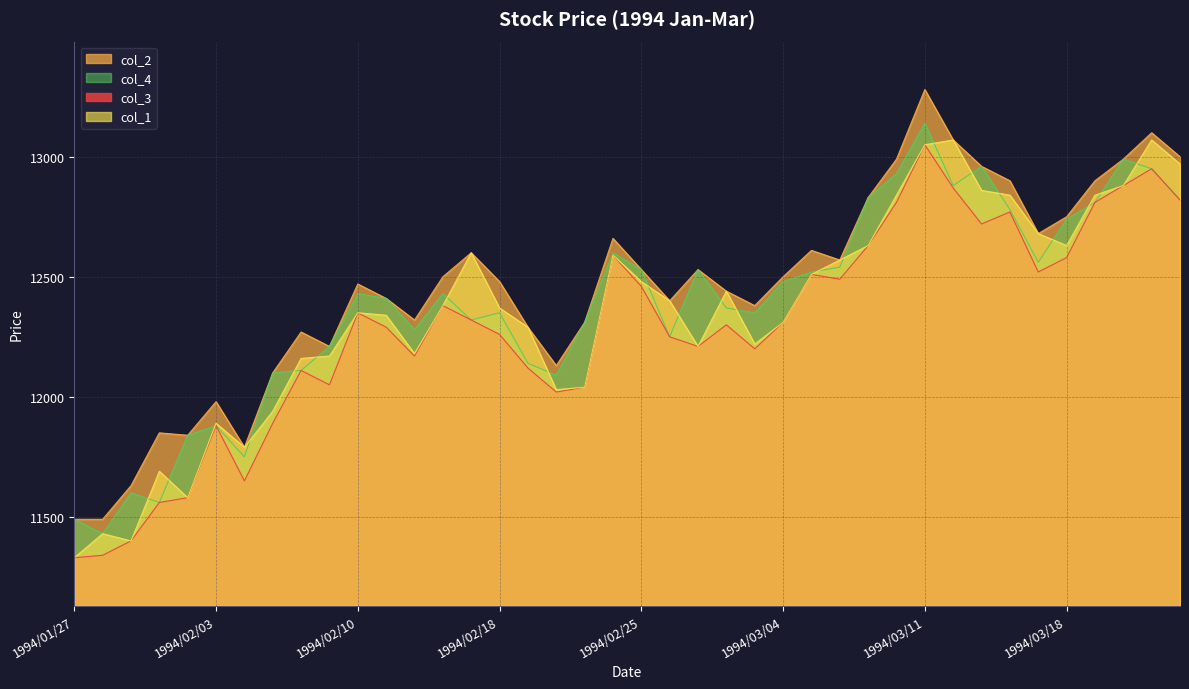

At how many categories does at least one series exceed 12864?

9